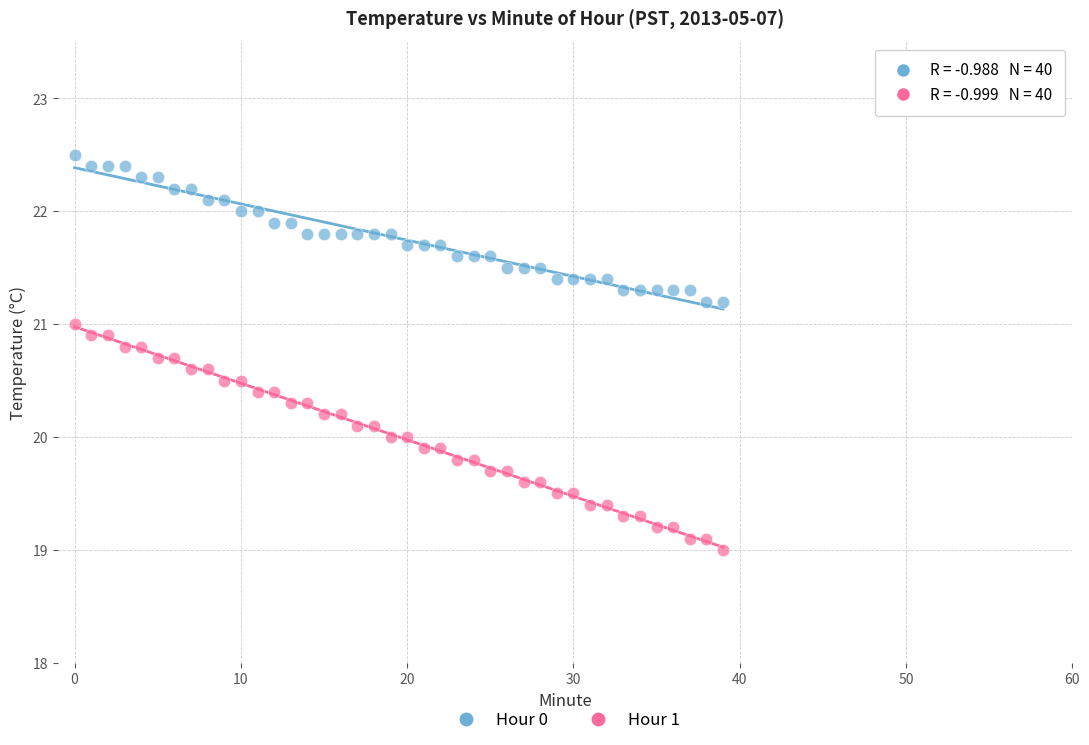

Which series contains the highest Y value?

Hour 0